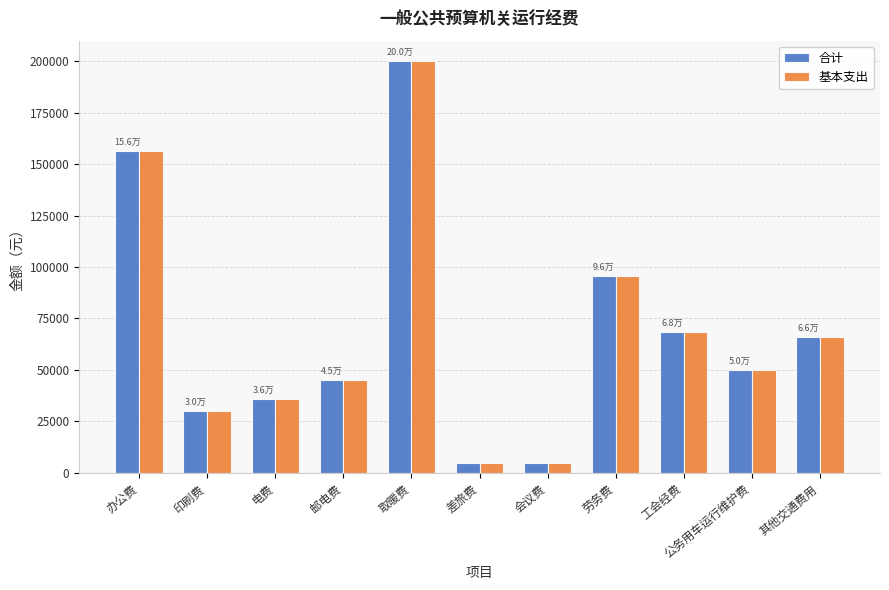

What are all the series names shown in the legend?

合计, 基本支出